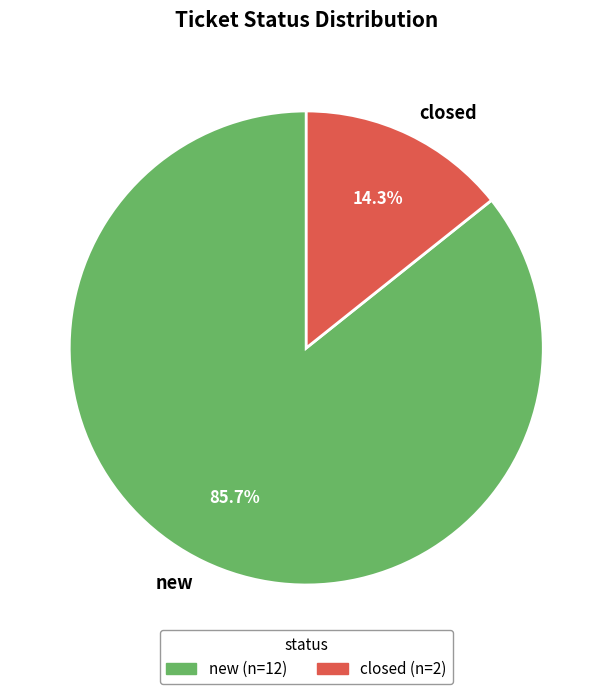

Is it true that new is 86% of the pie?

True